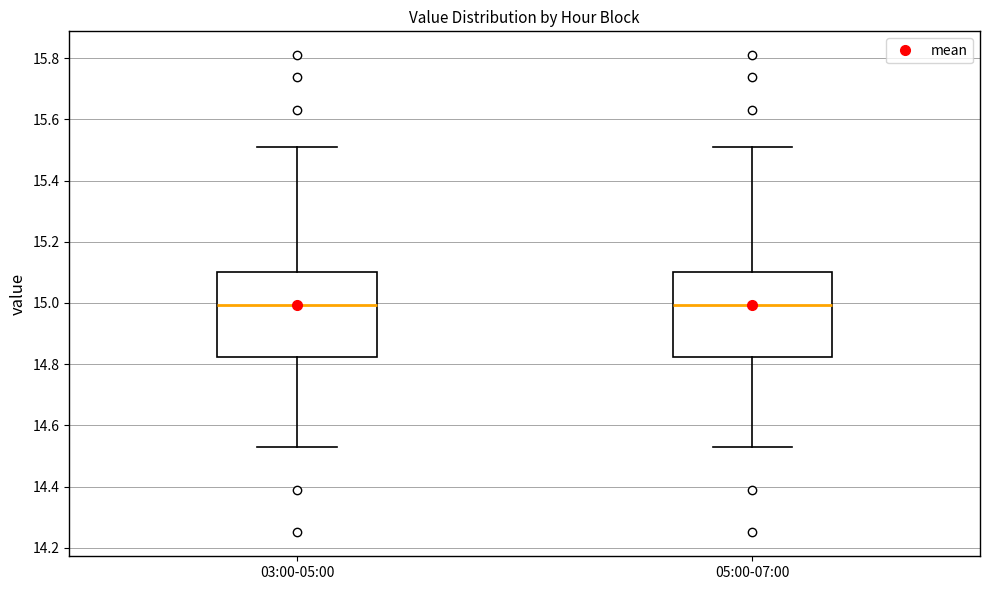

Reading left to right, transcribe this box plot: for each box, give where its median line is, the range the box spans, and where its two whiskers end, as read against the y-axis. The values are not printed on the chart, so give them approximately, as read against the axis.

03:00-05:00: median 15.00, box 14.82 to 15.10, whiskers 14.54 to 15.52
05:00-07:00: median 15.00, box 14.82 to 15.10, whiskers 14.54 to 15.52